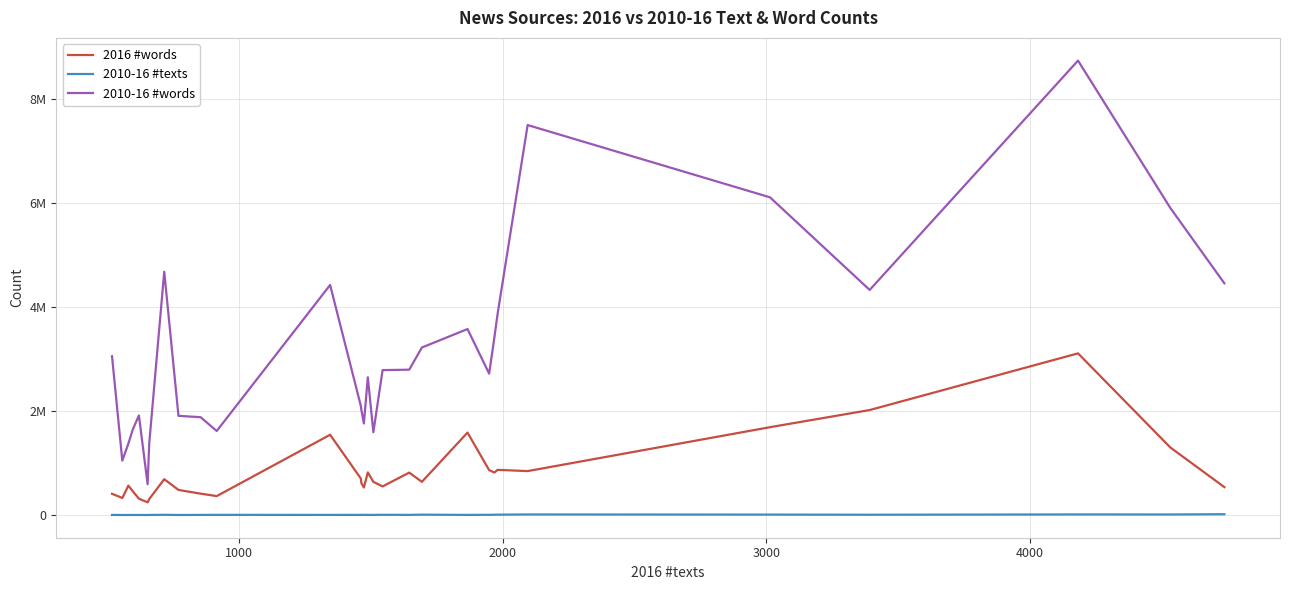

What are all the series names shown in the legend?

2016 #words, 2010-16 #texts, 2010-16 #words